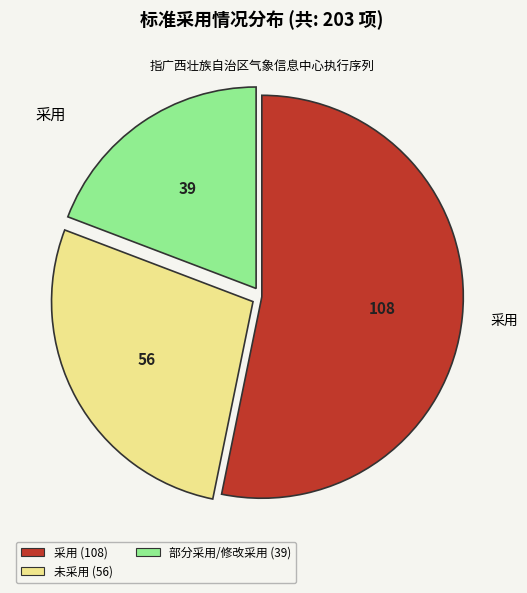

Is there any slice that represents more than half of the pie?

Yes